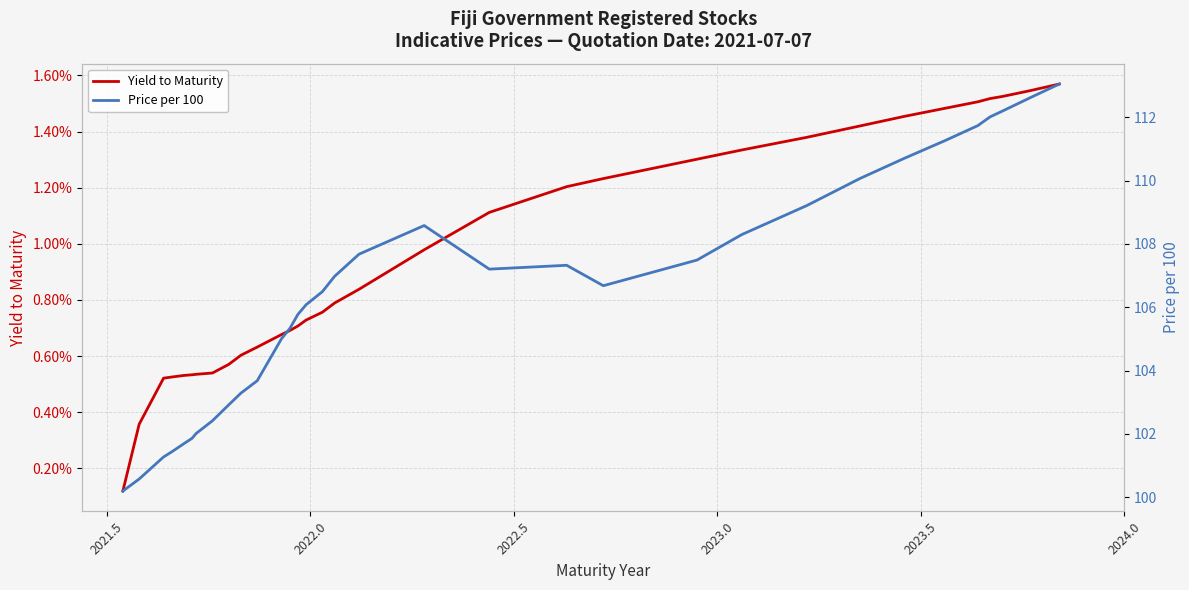

True or false: Price per 100 and Yield to Maturity intersect in this chart.

False